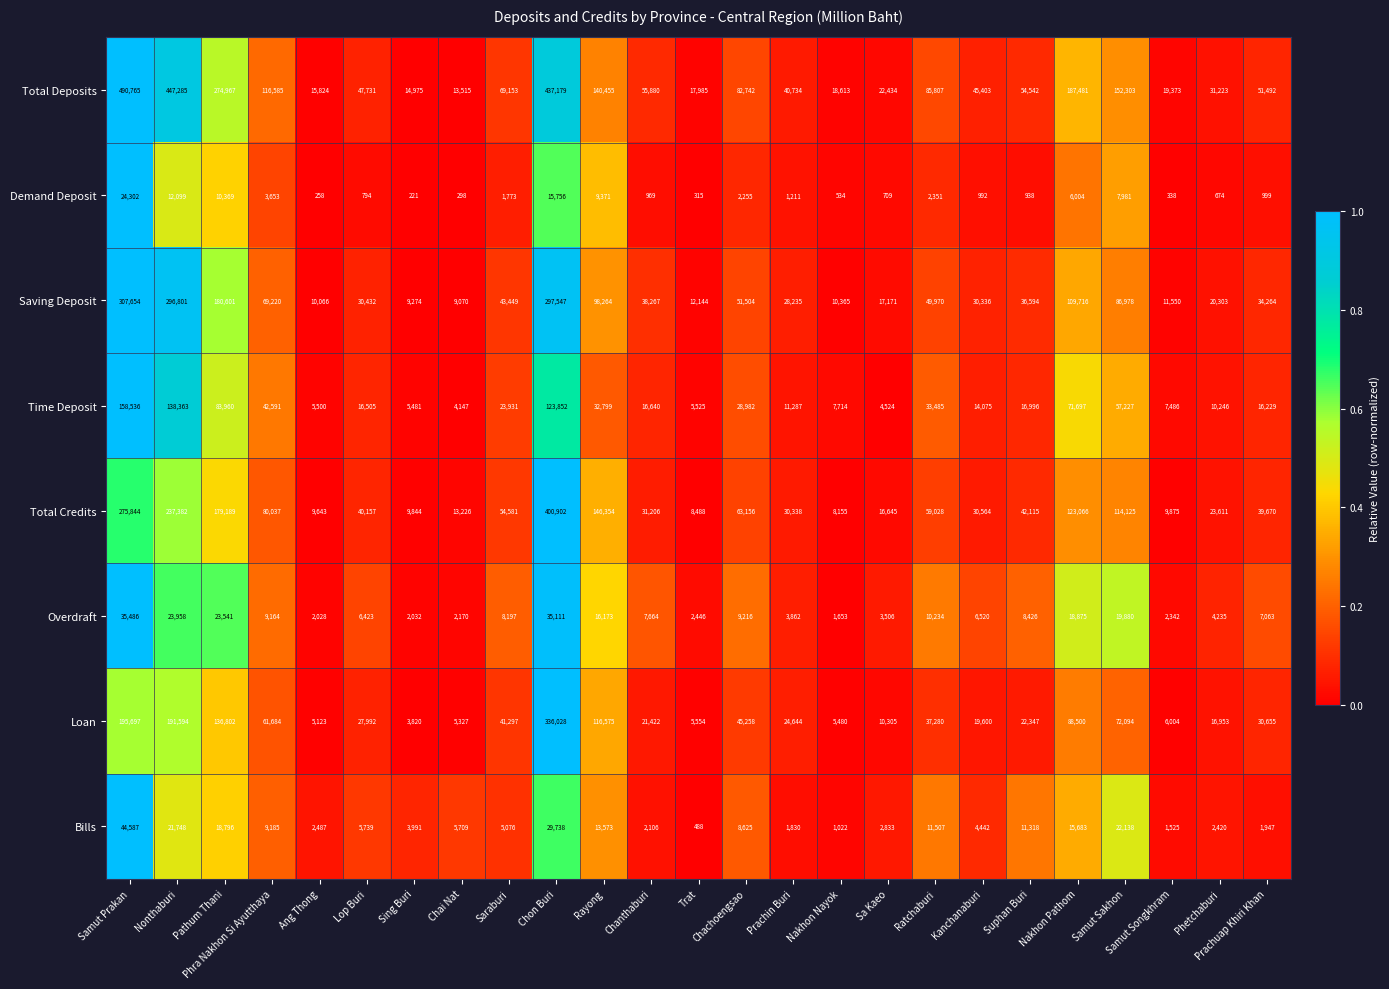

What is the maximum value for Time Deposit?

158536